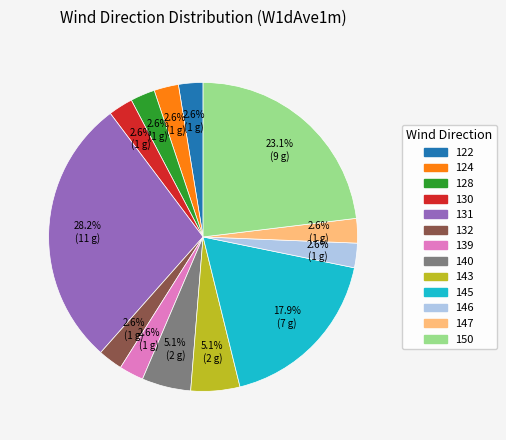

Is there any slice that represents more than half of the pie?

No